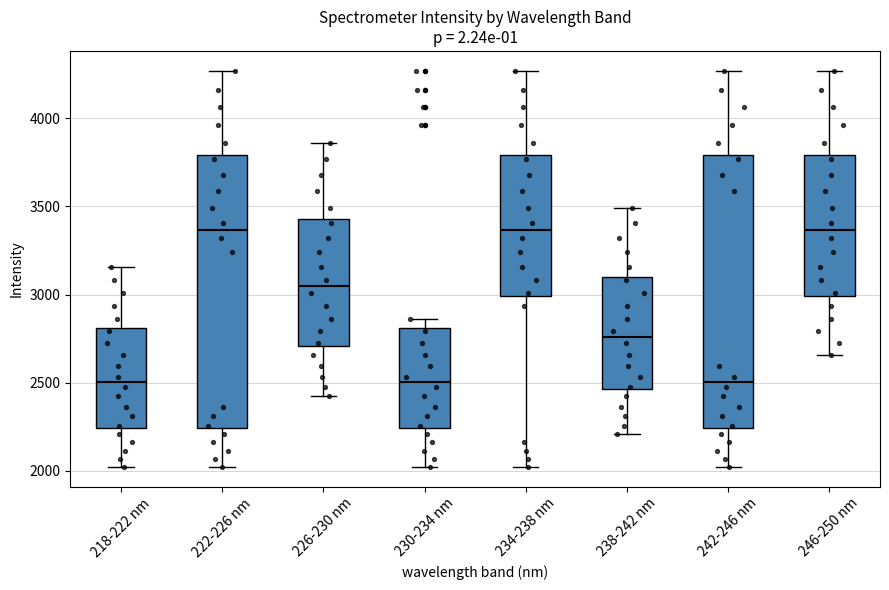

Reading left to right, read every box against the y-axis: the position of its median line, the range the box covers, and the ends of its whiskers. The values are not printed on the chart, so give them approximately, as read against the axis.

218-222 nm: median 2500, box 2250 to 2800, whiskers 2000 to 3150
222-226 nm: median 3350, box 2250 to 3800, whiskers 2000 to 4250
226-230 nm: median 3050, box 2700 to 3450, whiskers 2400 to 3850
230-234 nm: median 2500, box 2250 to 2800, whiskers 2000 to 2850
234-238 nm: median 3350, box 3000 to 3800, whiskers 2000 to 4250
238-242 nm: median 2750, box 2450 to 3100, whiskers 2200 to 3500
242-246 nm: median 2500, box 2250 to 3800, whiskers 2000 to 4250
246-250 nm: median 3350, box 3000 to 3800, whiskers 2650 to 4250